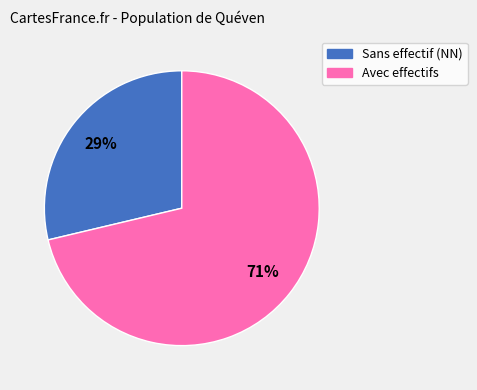

Is there a majority slice in this chart?

Yes